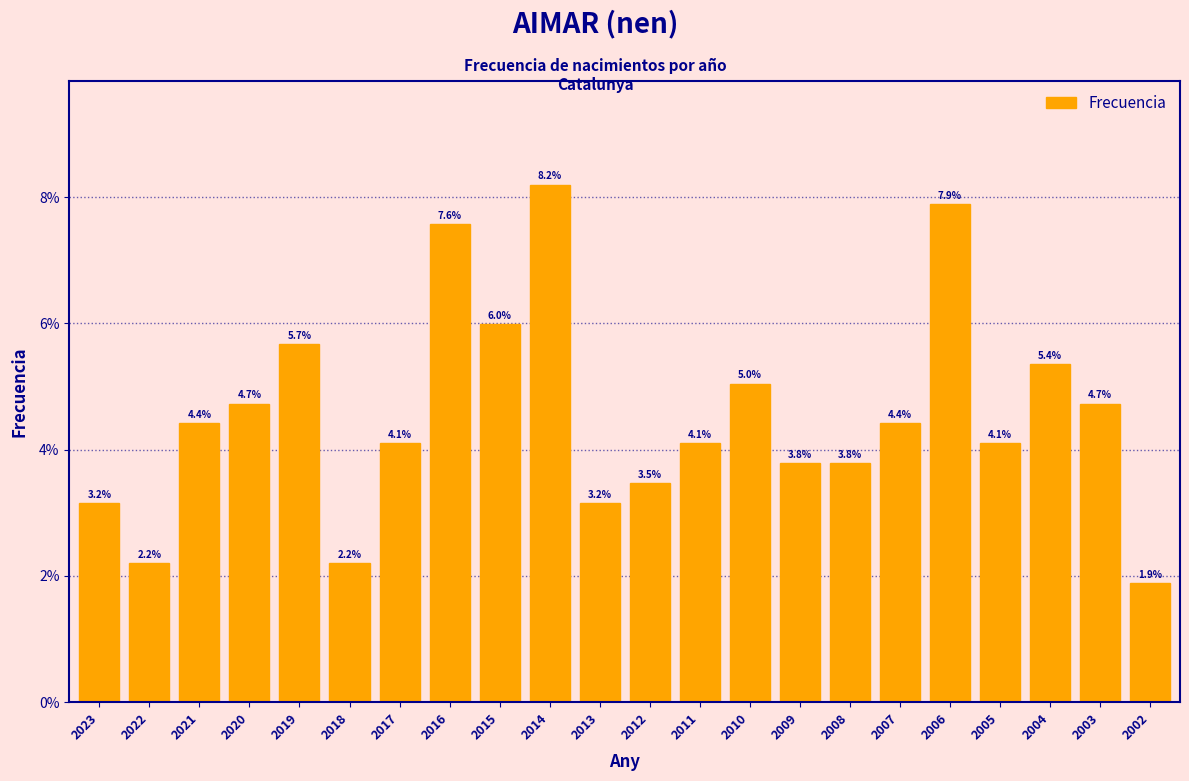

Reading right to left, list all the values displayed in this chart.

2002=1.9	2003=4.7	2004=5.4	2005=4.1	2006=7.9	2007=4.4	2008=3.8	2009=3.8	2010=5.0	2011=4.1	2012=3.5	2013=3.2	2014=8.2	2015=6.0	2016=7.6	2017=4.1	2018=2.2	2019=5.7	2020=4.7	2021=4.4	2022=2.2	2023=3.2